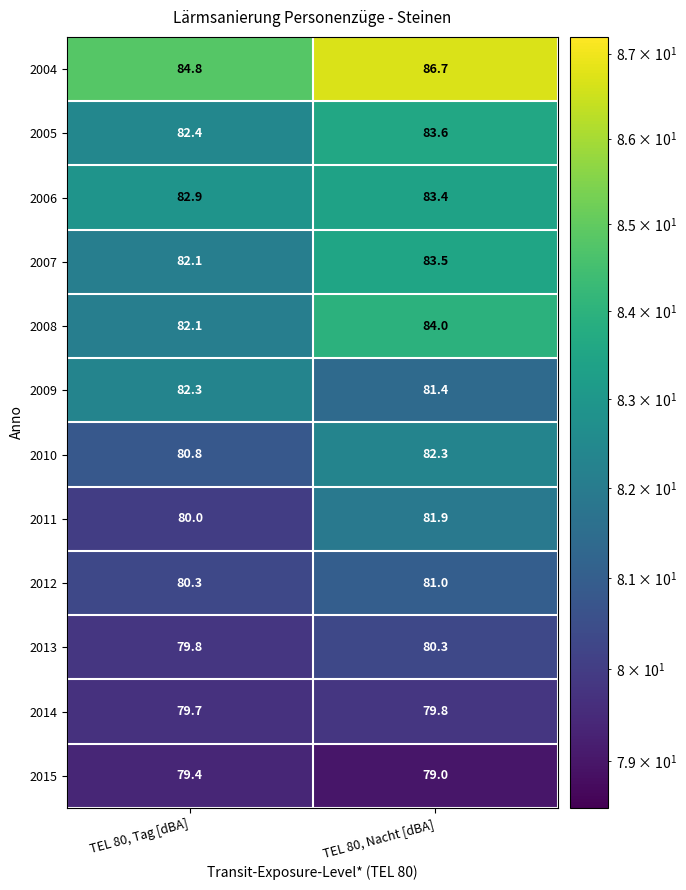

At TEL 80, Nacht [dBA], list the series in order from largest to smallest.

2004, 2008, 2005, 2007, 2006, 2010, 2011, 2009, 2012, 2013, 2014, 2015